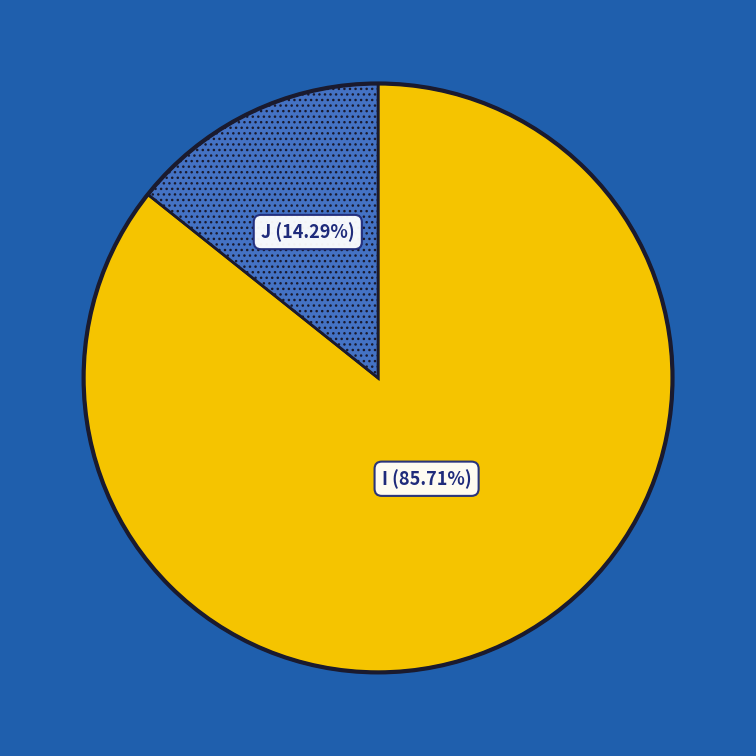

Is there a majority slice in this chart?

Yes